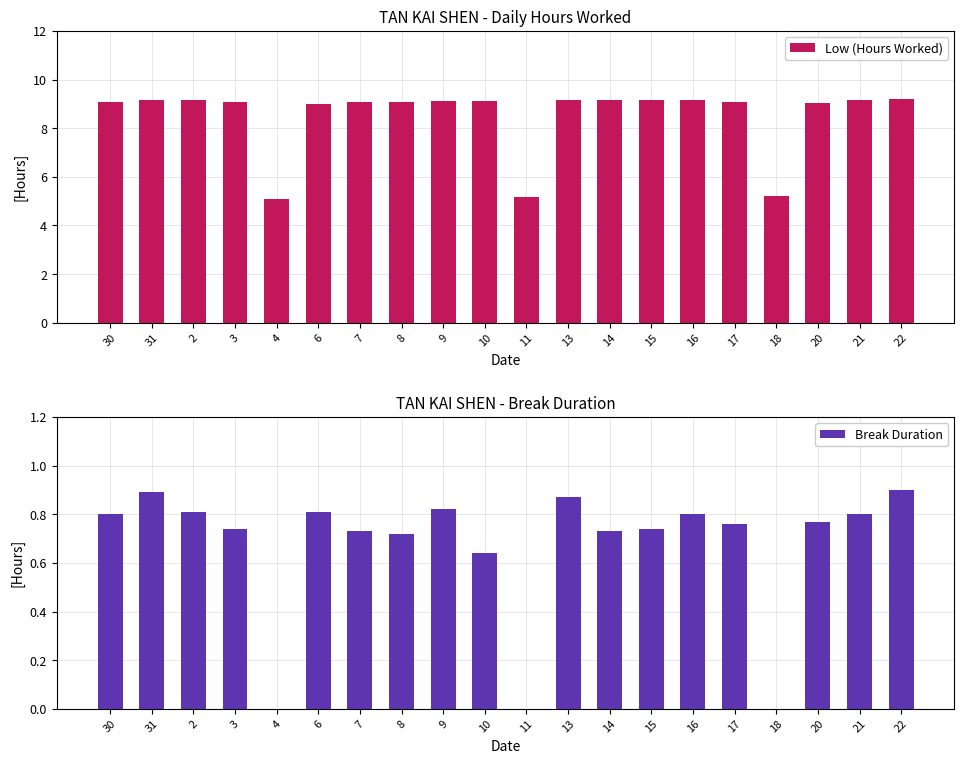

Reading left to right, extract all data points from this chart.

Low (Hours Worked): 30=9.1	31=9.2	2=9.2	3=9.1	4=5.1	6=9.0	7=9.1	8=9.1	9=9.1	10=9.1	11=5.2	13=9.1	14=9.2	15=9.2	16=9.2	17=9.1	18=5.2	20=9.0	21=9.1	22=9.2
Break Duration: 30=0.8	31=0.9	2=0.8	3=0.7	4=0.0	6=0.8	7=0.7	8=0.7	9=0.8	10=0.6	11=0.0	13=0.9	14=0.7	15=0.7	16=0.8	17=0.8	18=0.0	20=0.8	21=0.8	22=0.9